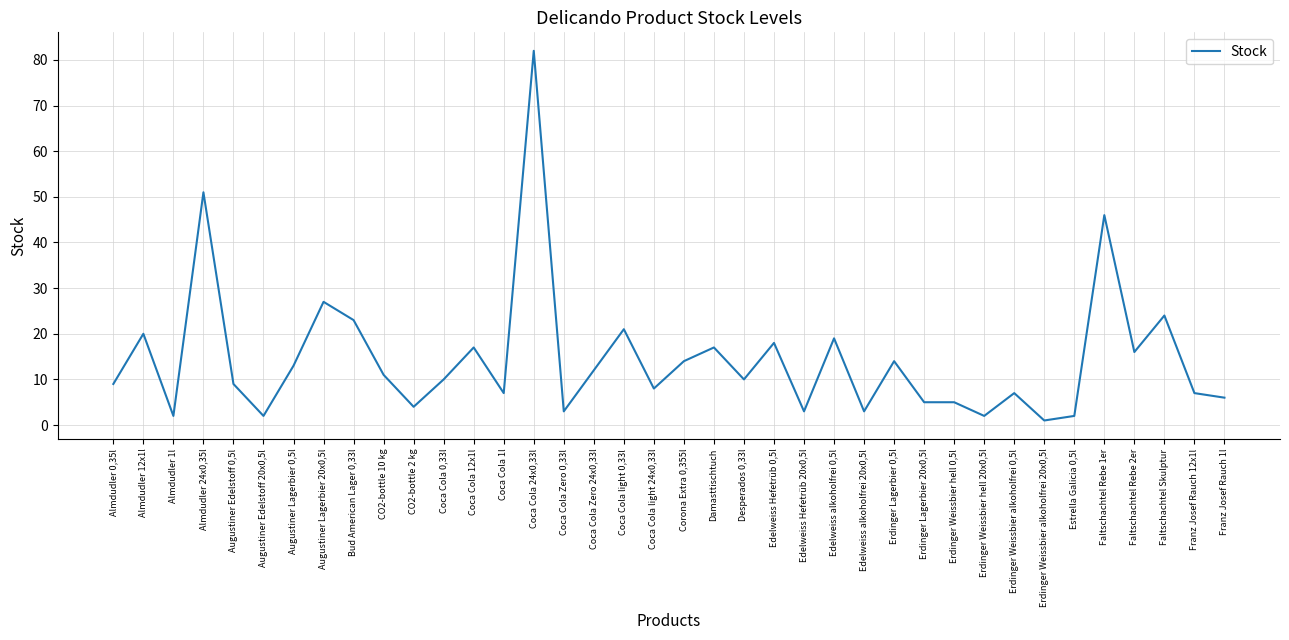

What value does the data have at Augustiner Edelstoff 0,5l?

9